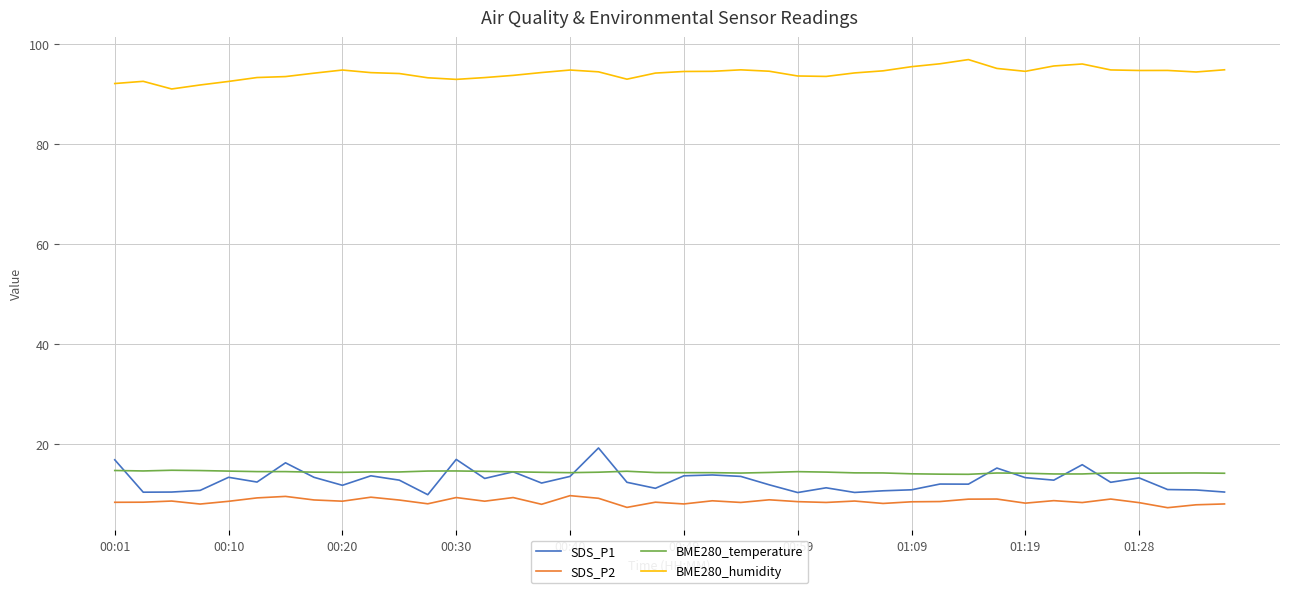

Does the chart display data point markers on the line(s)?

No